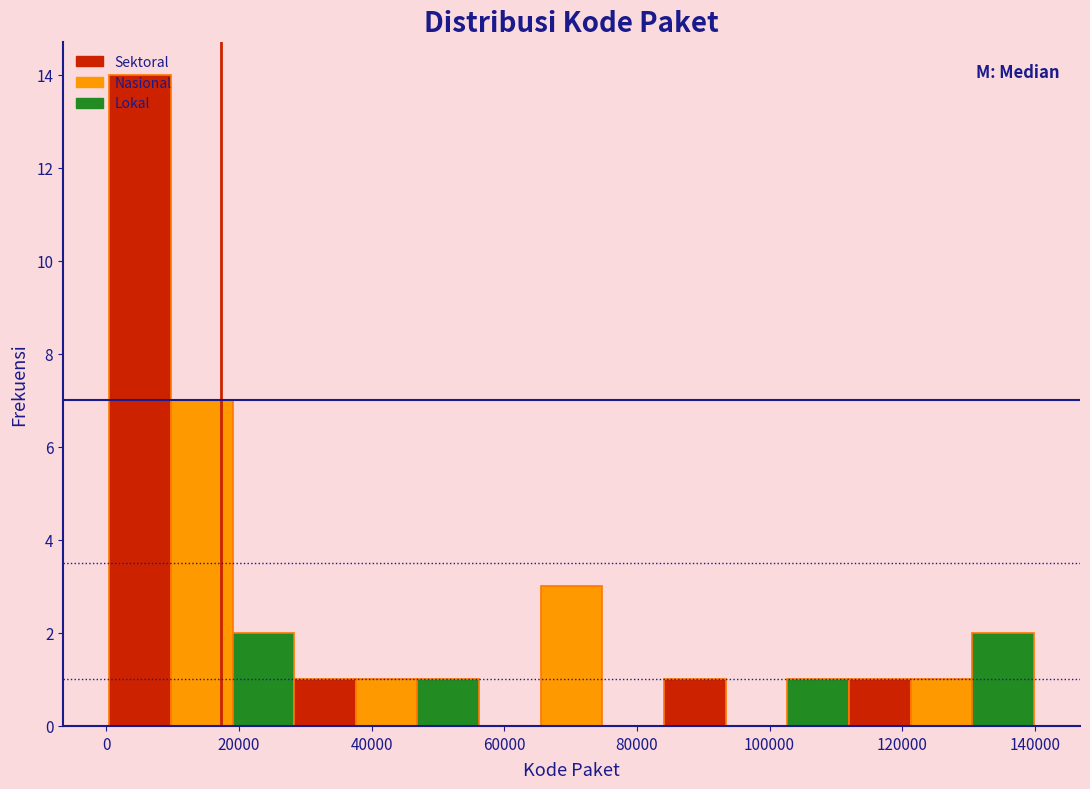

Reading left to right, list every bar in this chart as the range it spans on the x-axis followed by its height. Neither the bar edges nor the heights are printed on the chart, so give them approximately, as read against the axes.

0 to 10000: 14
10000 to 20000: 7
20000 to 28000: 2
28000 to 38000: 1
38000 to 46000: 1
46000 to 56000: 1
56000 to 66000: 0
66000 to 74000: 3
74000 to 84000: 0
84000 to 94000: 1
94000 to 102000: 0
102000 to 112000: 1
112000 to 122000: 1
122000 to 130000: 1
130000 to 140000: 2